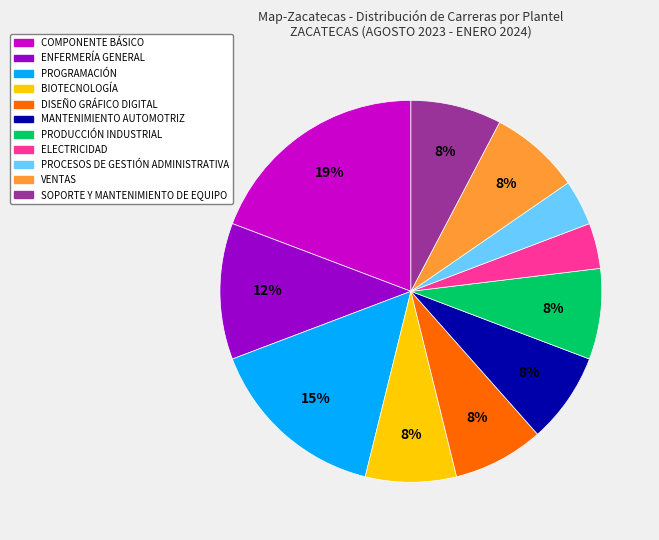

Combined, do SOPORTE Y MANTENIMIENTO DE EQUIPO and DISEÑO GRÁFICO DIGITAL account for over 50%?

No